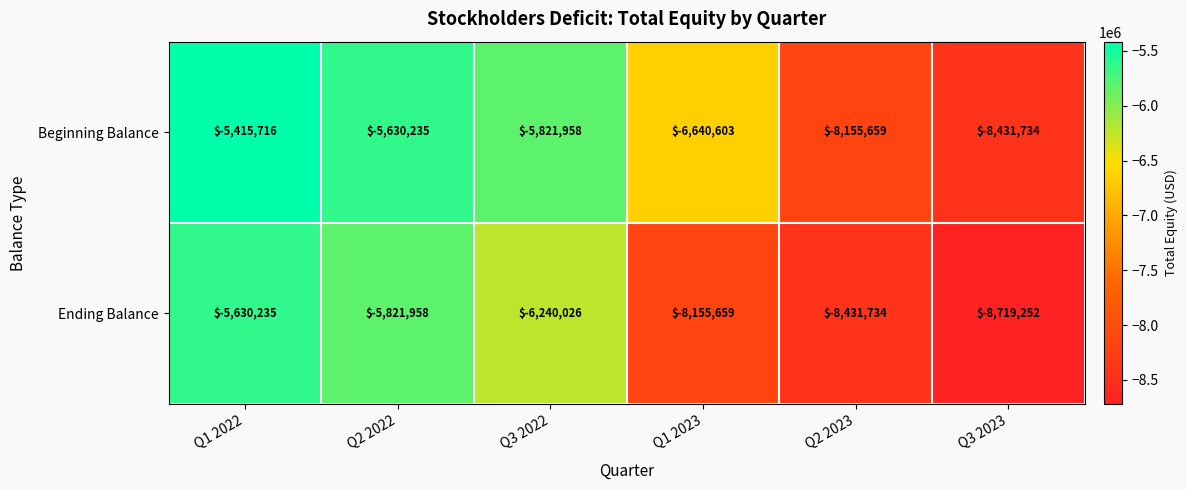

Between Q1 2022 and Q2 2023, which series saw the biggest shift?

Ending Balance